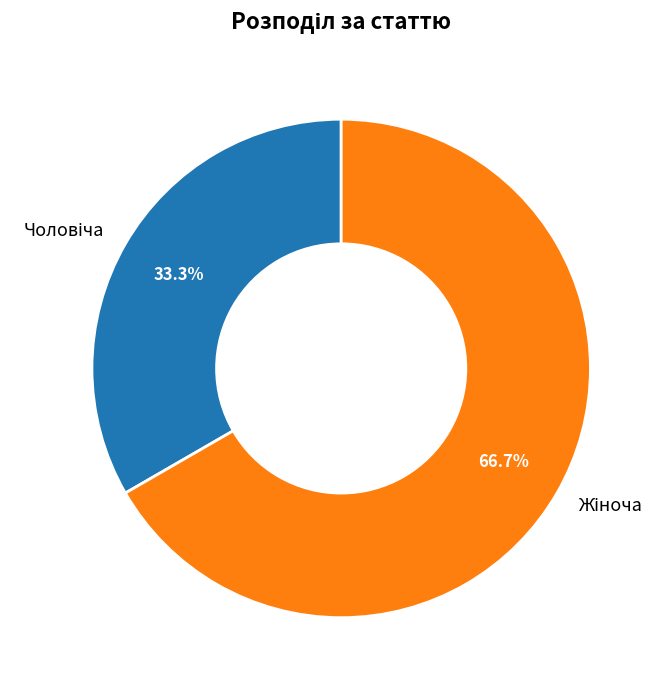

Is there a majority slice in this chart?

Yes